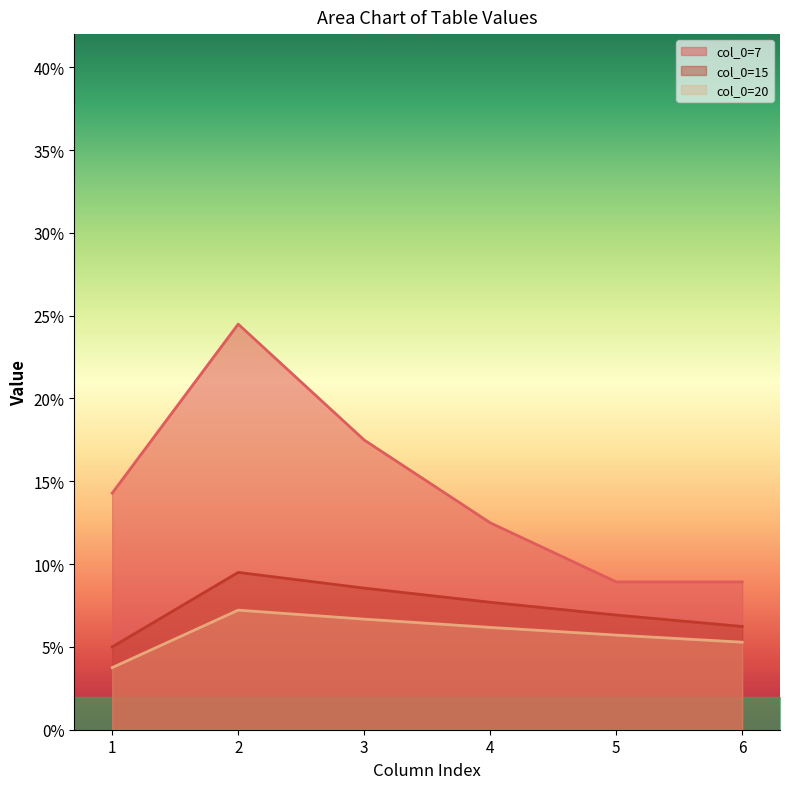

Reading left to right, what are all the values shown in this chart?

col_0=7: 0.1	0.2	0.2	0.1	0.1	0.1
col_0=15: 0.1	0.1	0.1	0.1	0.1	0.1
col_0=20: 0.0	0.1	0.1	0.1	0.1	0.1